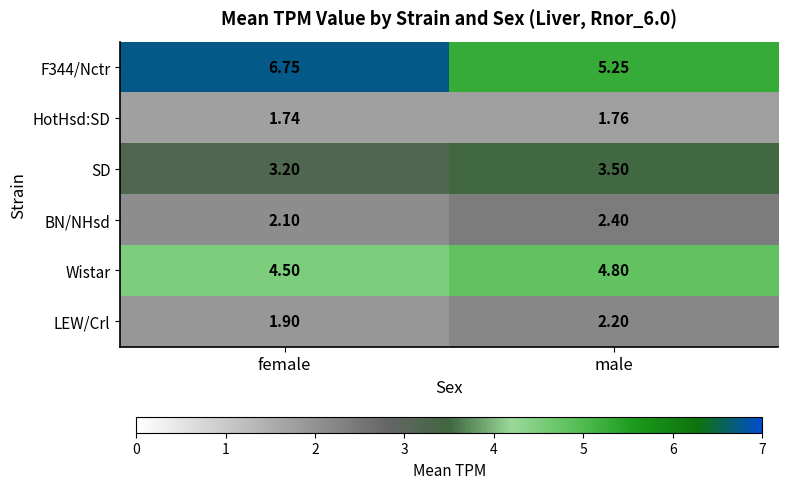

At which category does the chart reach its peak across all series?

female